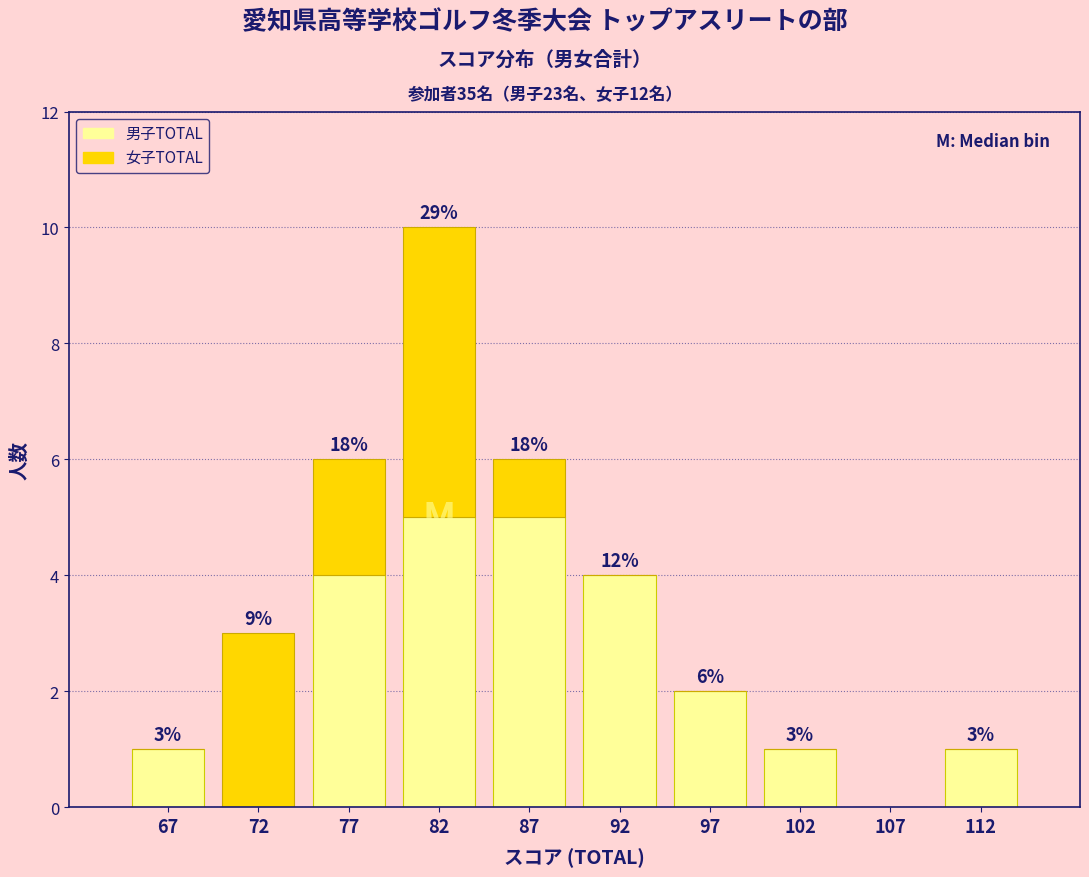

Which range on the x-axis has the tallest stacked bar (by total height)?

80 to 85